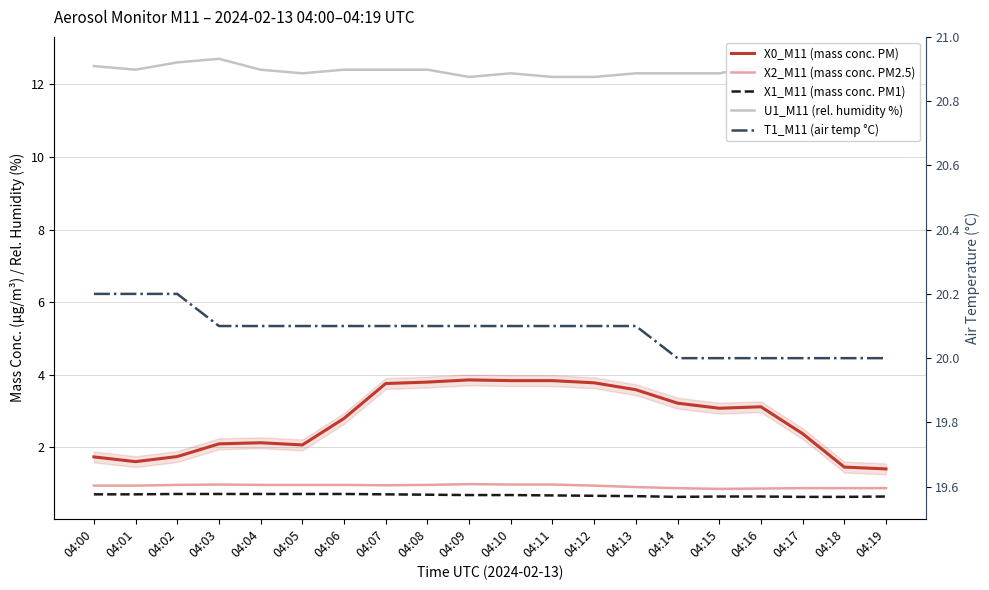

True or false: X2_M11 (mass conc. PM2.5) and X0_M11 (mass conc. PM) intersect in this chart.

False